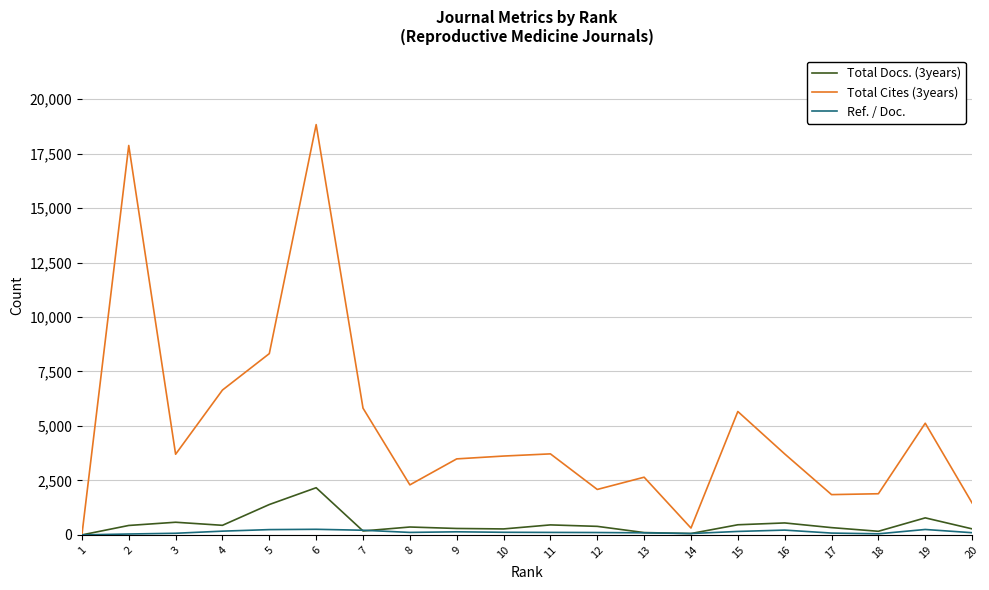

At 2, list the series in order from smallest to largest.

Ref. / Doc., Total Docs. (3years), Total Cites (3years)